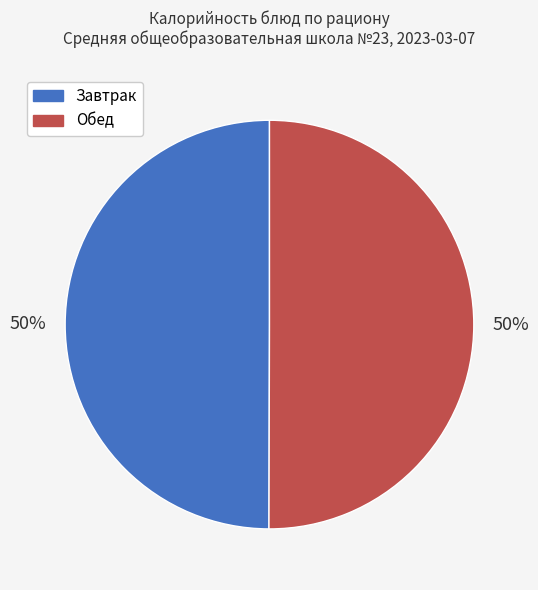

To the nearest percent, what is the average slice percentage?

50%